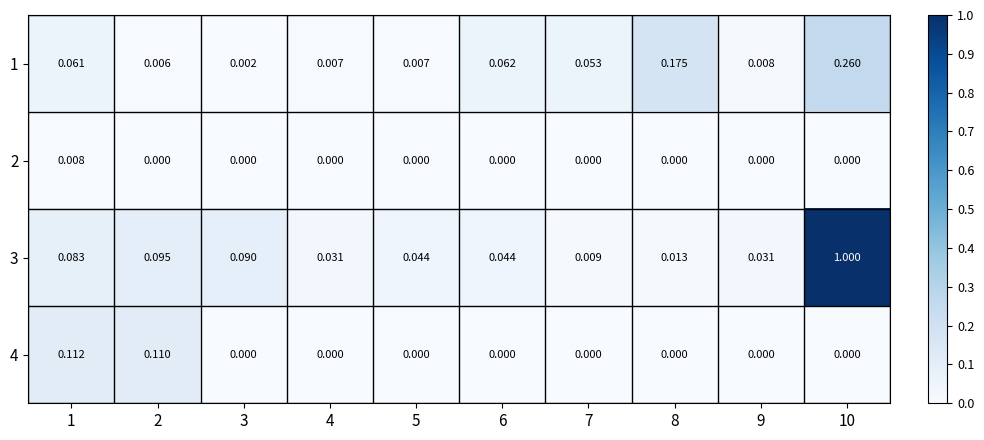

Is the value of 3 at 1 greater than the value of 1 at 8?

No